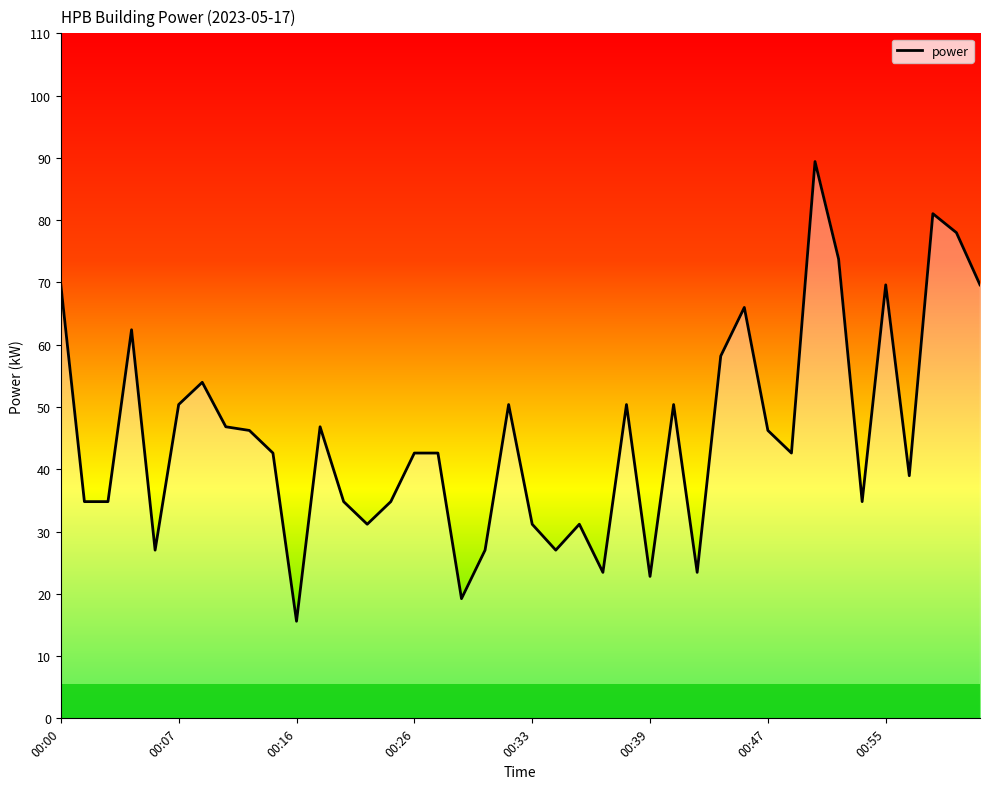

What is the minimum value shown in the chart?

15.6